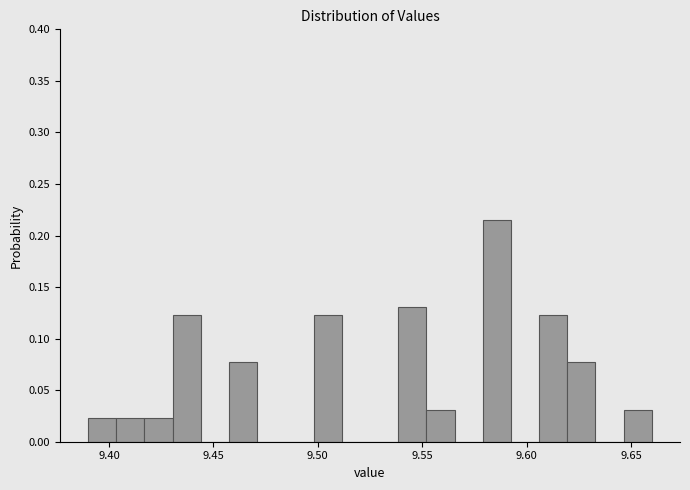

Around what value on the x-axis is the tallest bar? Give the approximate position of its centre, as read against the axis.

9.585